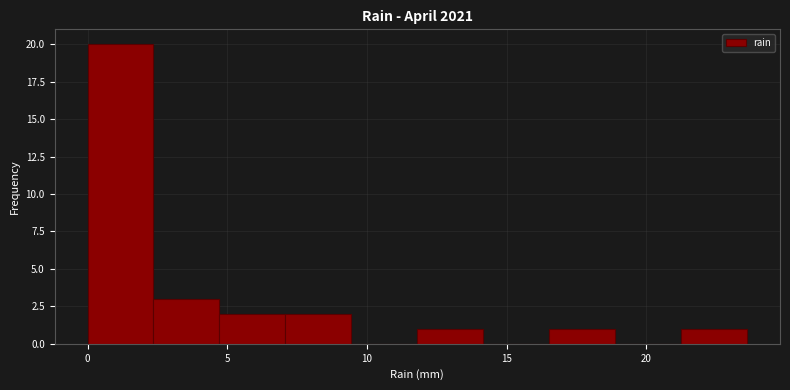

Reading left to right, list every bar in this chart as the range it spans on the x-axis followed by its height. Neither the bar edges nor the heights are printed on the chart, so give them approximately, as read against the axes.

0.0 to 2.5: 20
2.5 to 4.5: 3
4.5 to 7.0: 2
7.0 to 9.5: 2
9.5 to 12.0: 0
12.0 to 14.0: 1
14.0 to 16.5: 0
16.5 to 19.0: 1
19.0 to 21.0: 0
21.0 to 23.5: 1